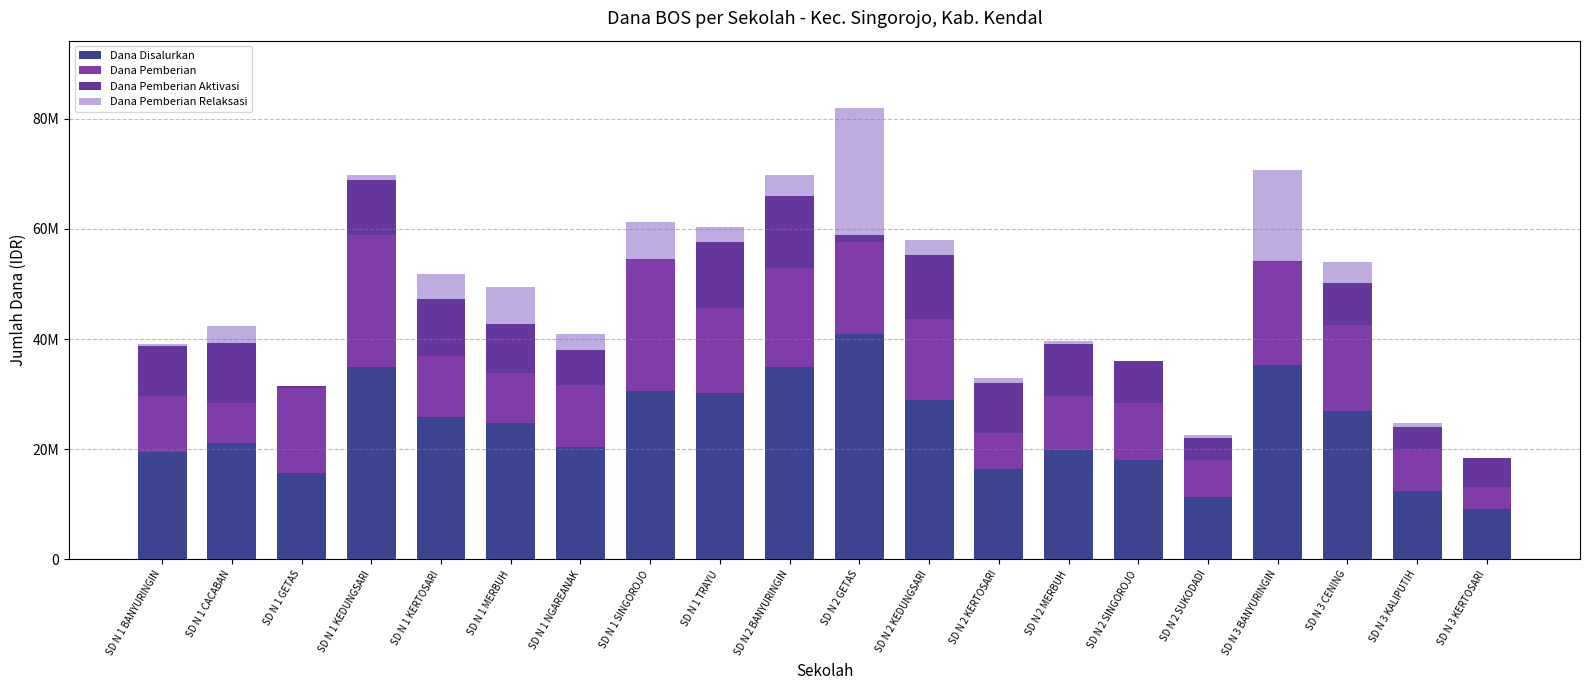

Are the bars grouped side by side (vs. stacked)?

No